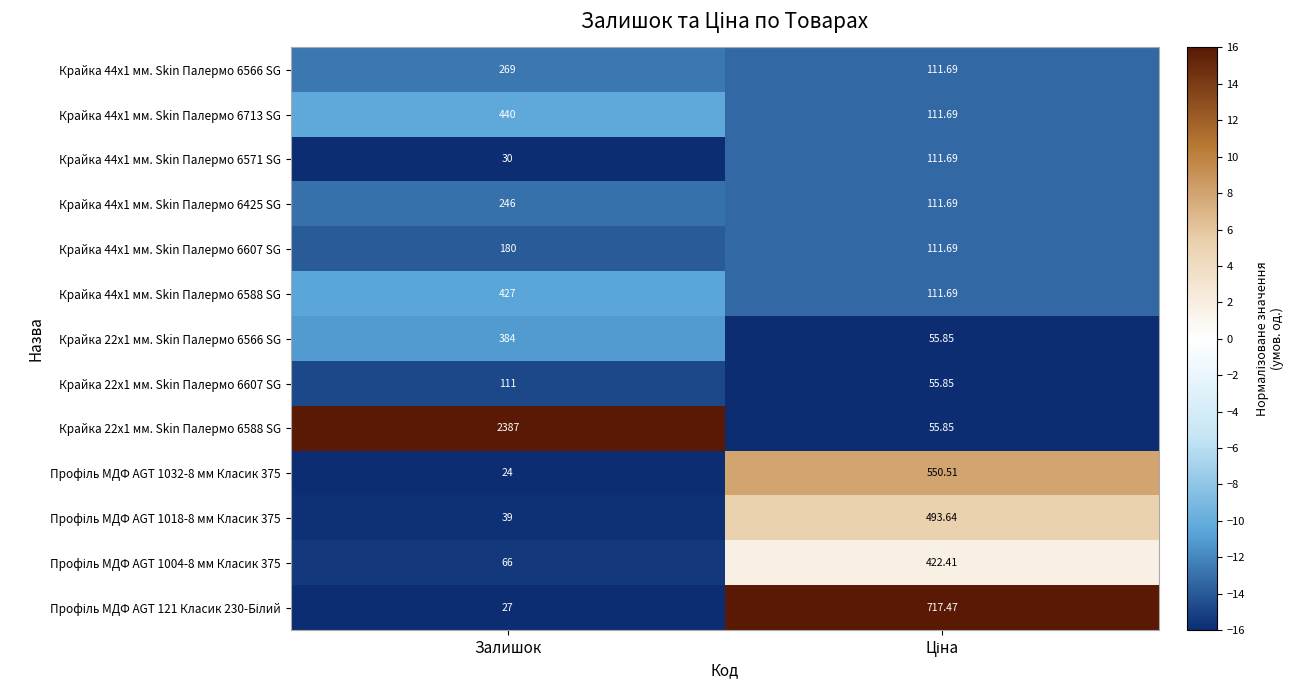

At which category is the sum across all series the highest?

Залишок